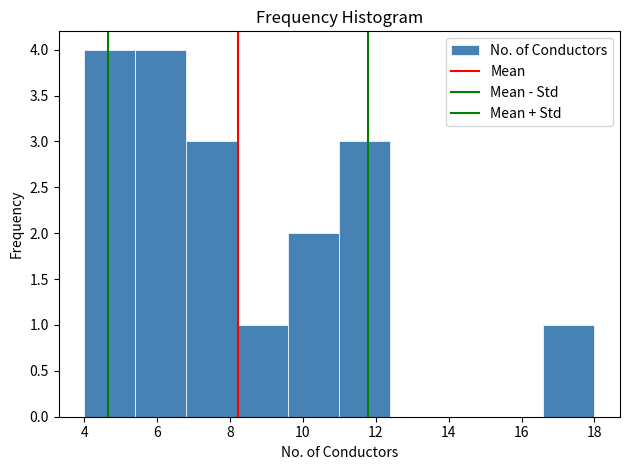

Reading left to right, transcribe this chart: for each bar, give the range it covers on the x-axis and its height. The values are not printed on the chart, so give them approximately, as read against the axis.

4.0 to 5.4: 4
5.4 to 6.8: 4
6.8 to 8.2: 3
8.2 to 9.6: 1
9.6 to 11.0: 2
11.0 to 12.4: 3
12.4 to 13.8: 0
13.8 to 15.2: 0
15.2 to 16.6: 0
16.6 to 18.0: 1